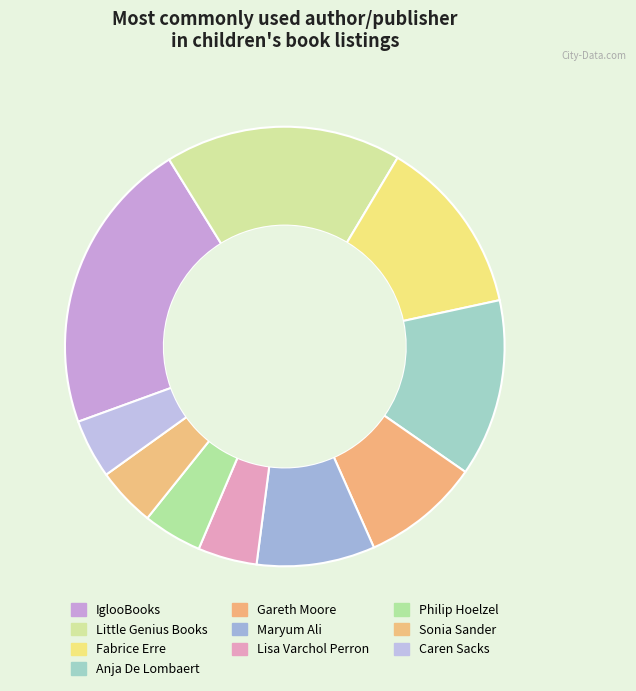

What is the smallest slice in the pie chart?

Lisa Varchol Perron